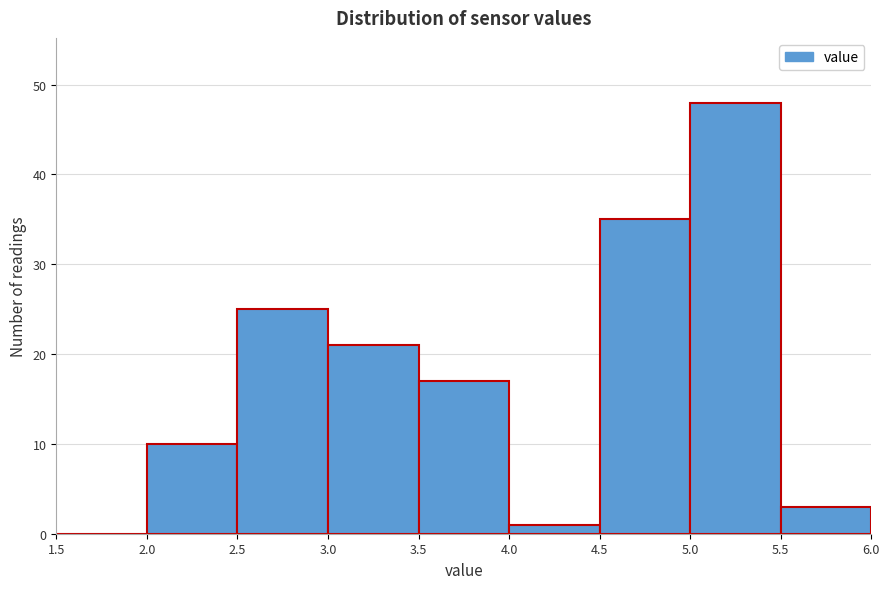

How tall is the bar that spans 5.0 to 5.5 on the x-axis? The values are not printed on the chart, so give them approximately, as read against the axis.

48